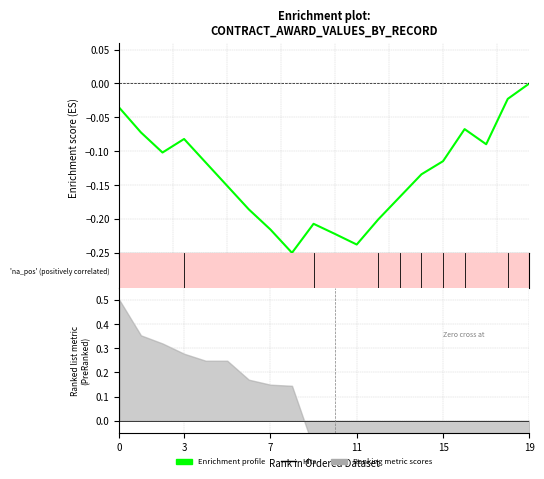

Does the chart have visible grid lines?

Yes